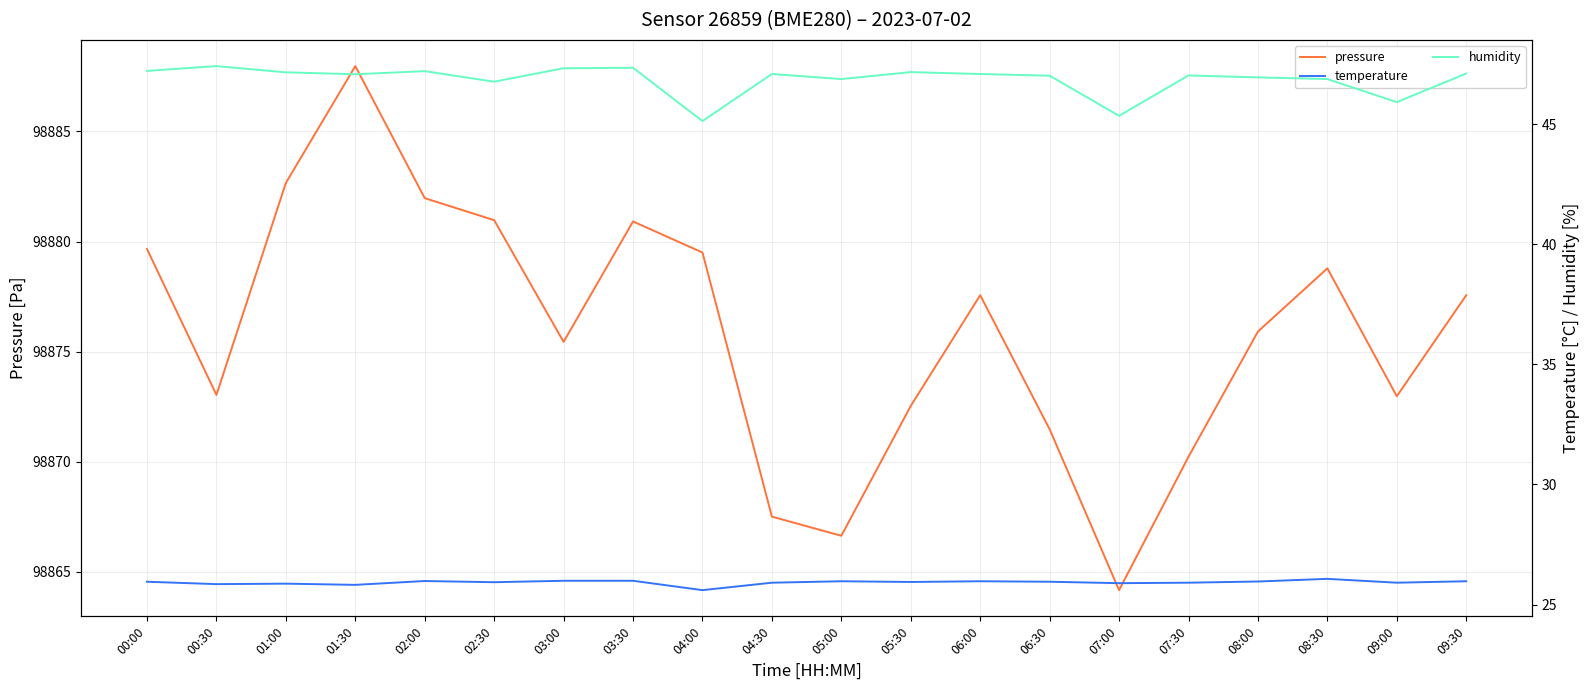

Is it true that pressure equals 153775.5 at 01:00?

False